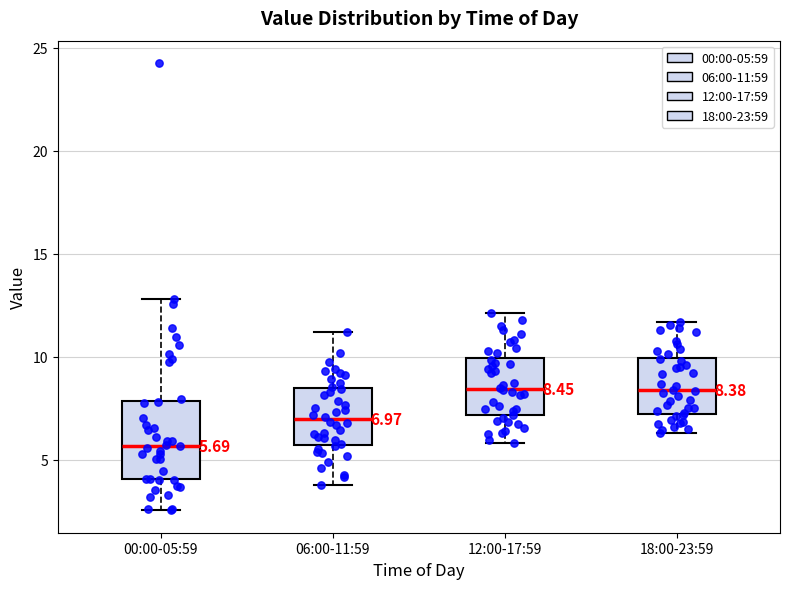

Comparing the boxes themselves (not the whiskers), which one is the tallest?

00:00-05:59